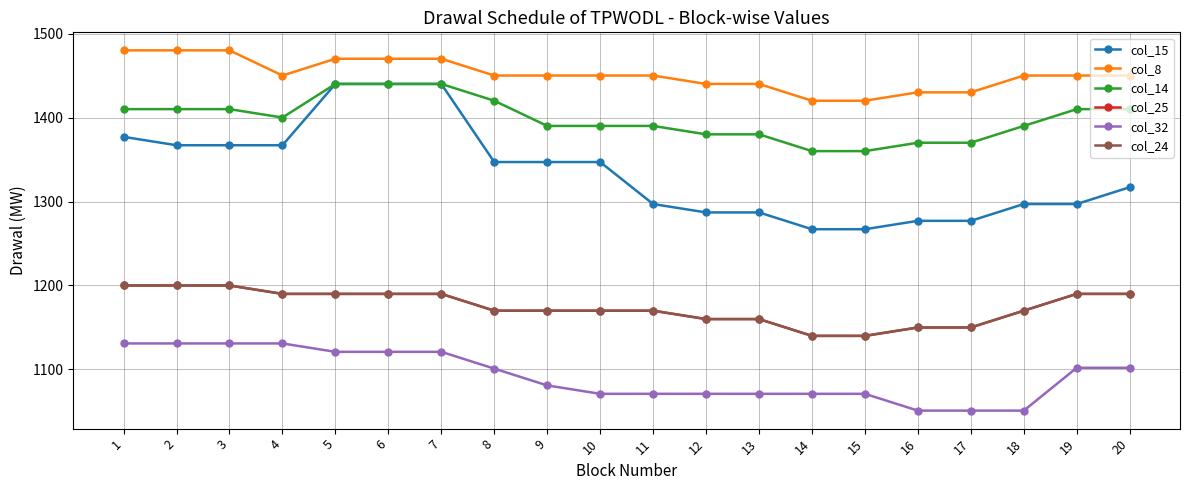

How many col_8 values are between 1440 and 1470?

13